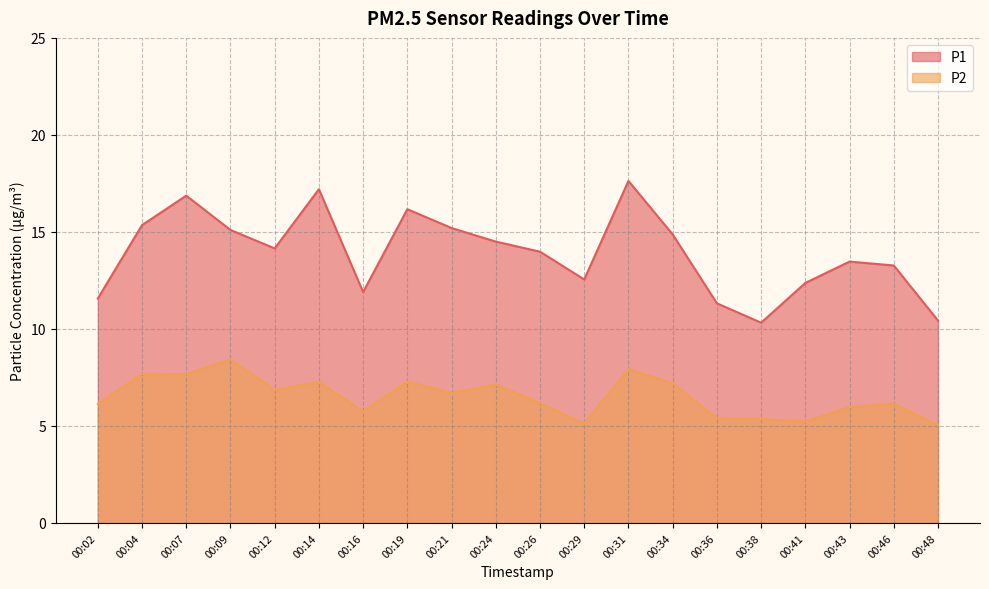

True or false: P2 has a value of 7.8 at 00:43.

False